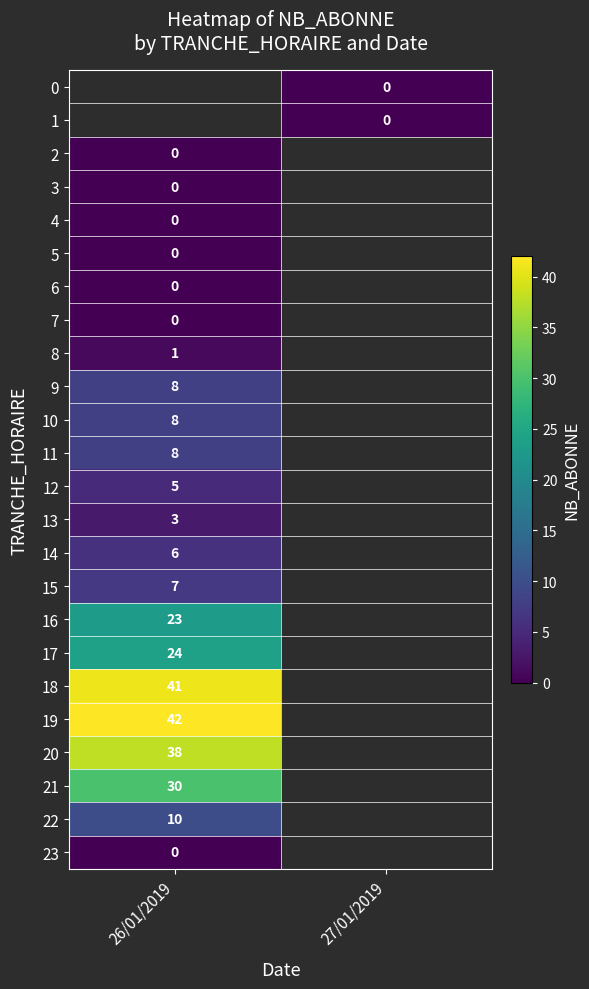

At which label is row_20 closest to 38?

26/01/2019